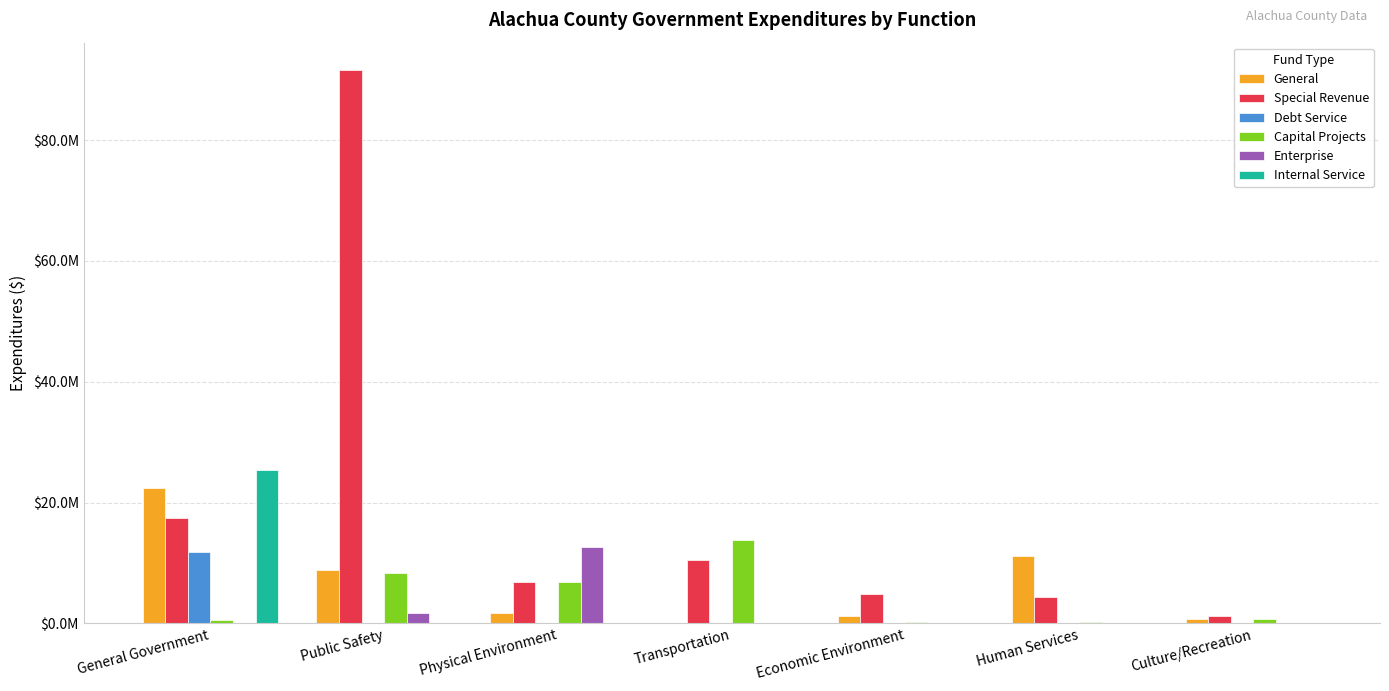

The Enterprise series shows 12699941 at Physical Environment. True or false?

True